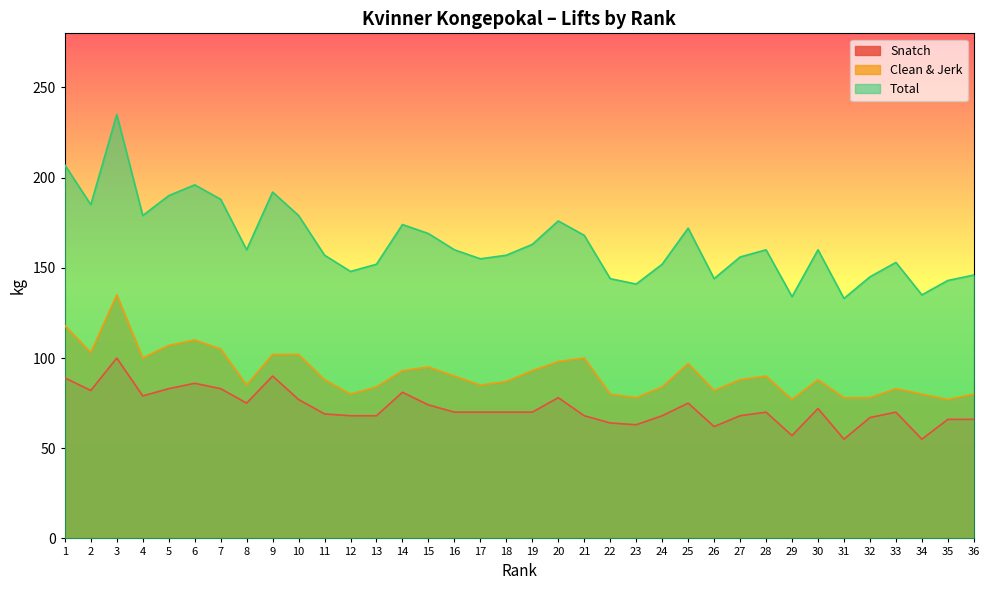

What is the highest value of the Total series?

235